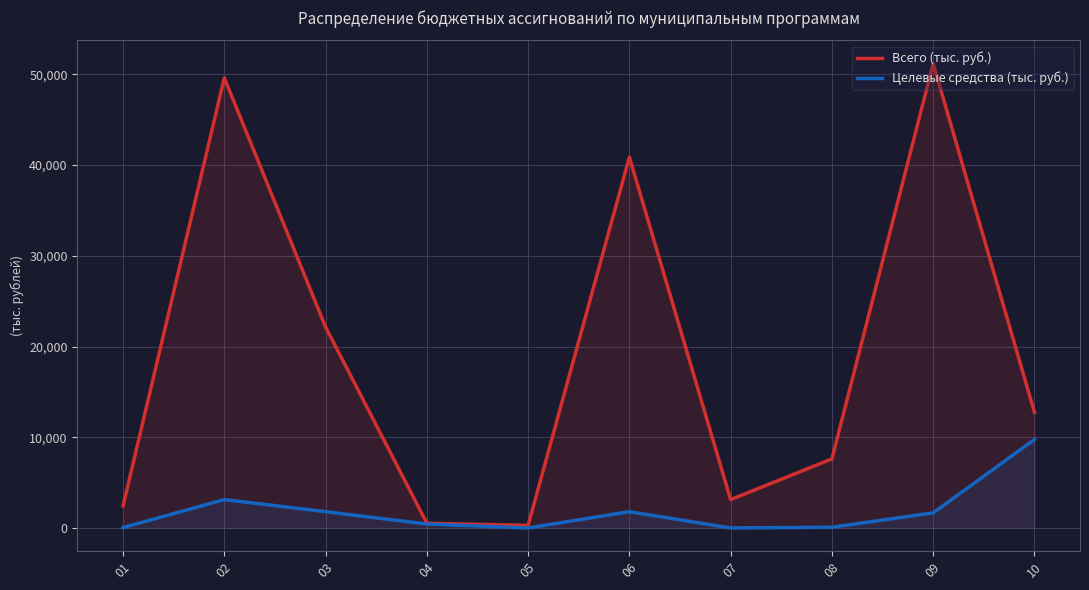

True or false: Целевые средства (тыс. руб.) and Всего (тыс. руб.) cross at least once.

False